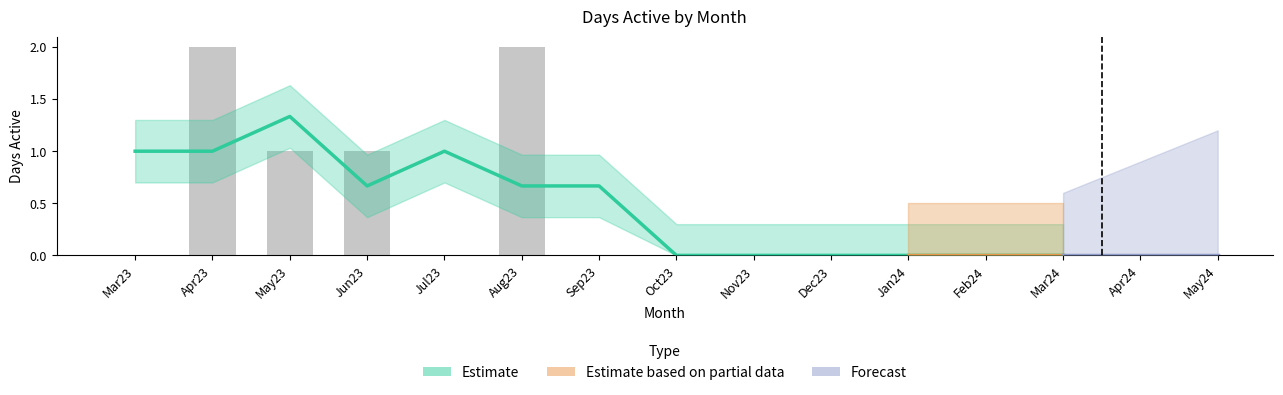

How many values in May23 are above zero?

1